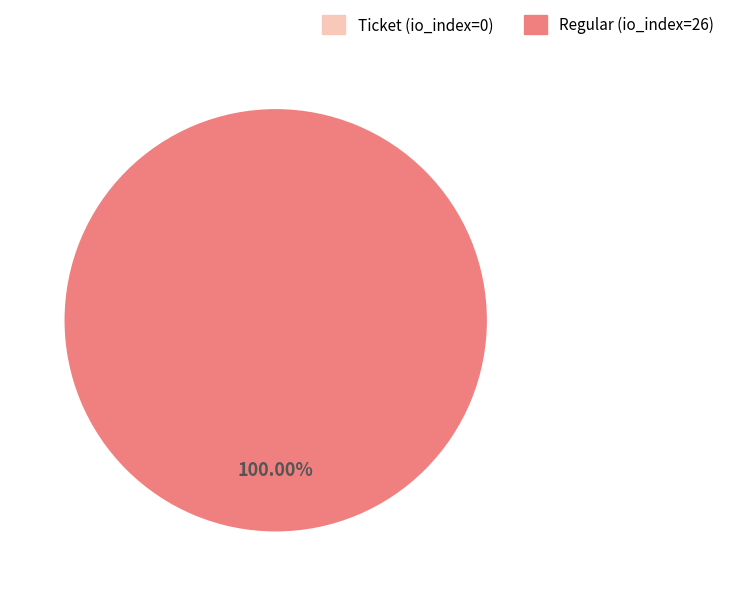

To the nearest percent, what is the difference between the largest and smallest slice percentages?

100%